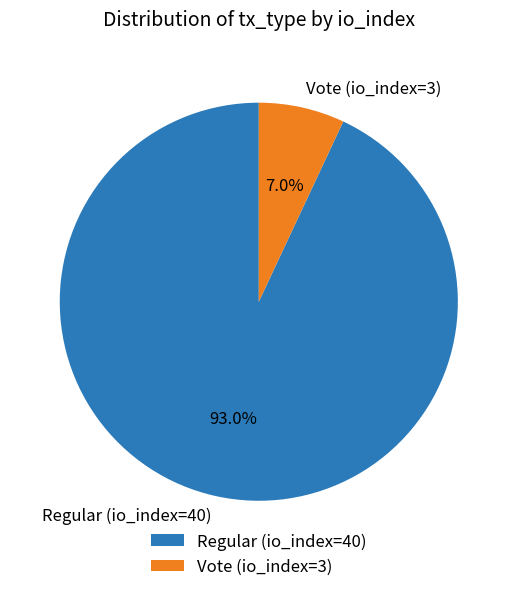

Does Vote (io_index=3) account for over 50% of the chart?

No